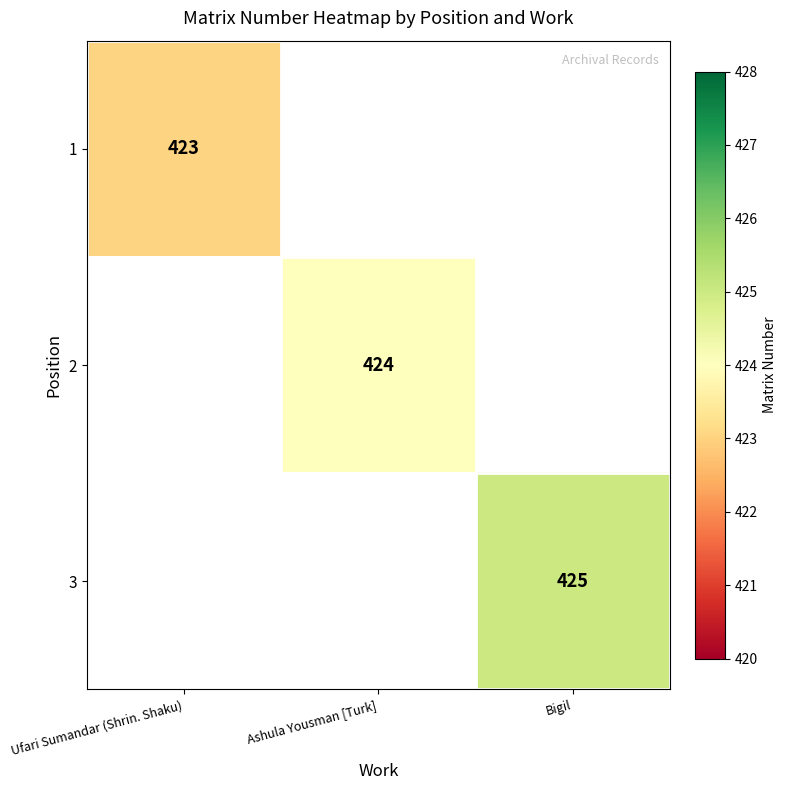

Is it true that 3 equals 286 at Bigil?

False